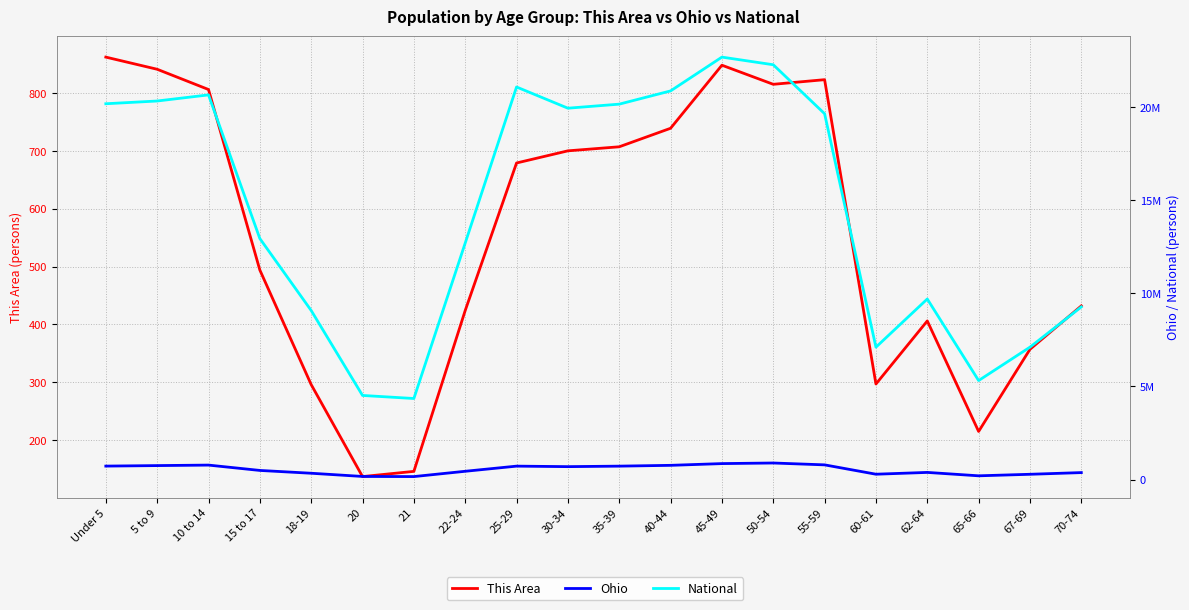

True or false: Ohio and National cross at least once.

False